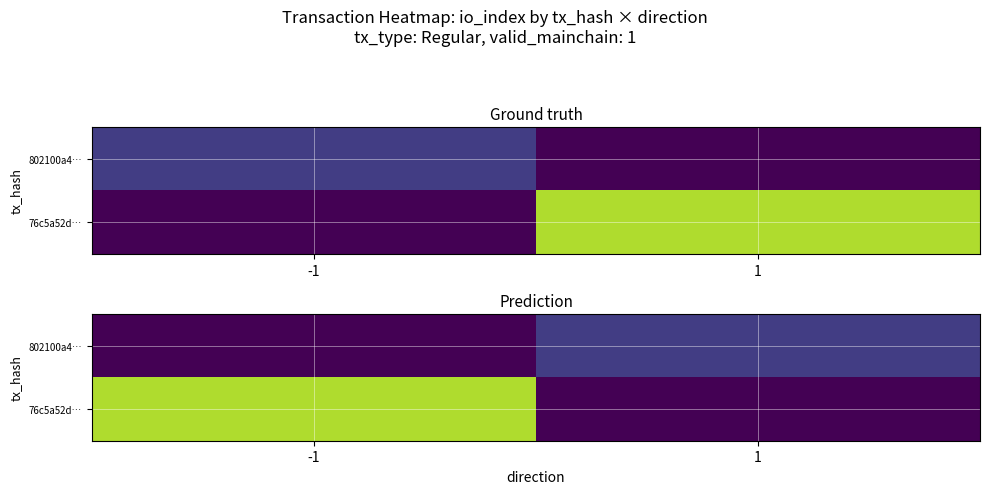

Which series has the largest total across all categories?

76c5a52d…